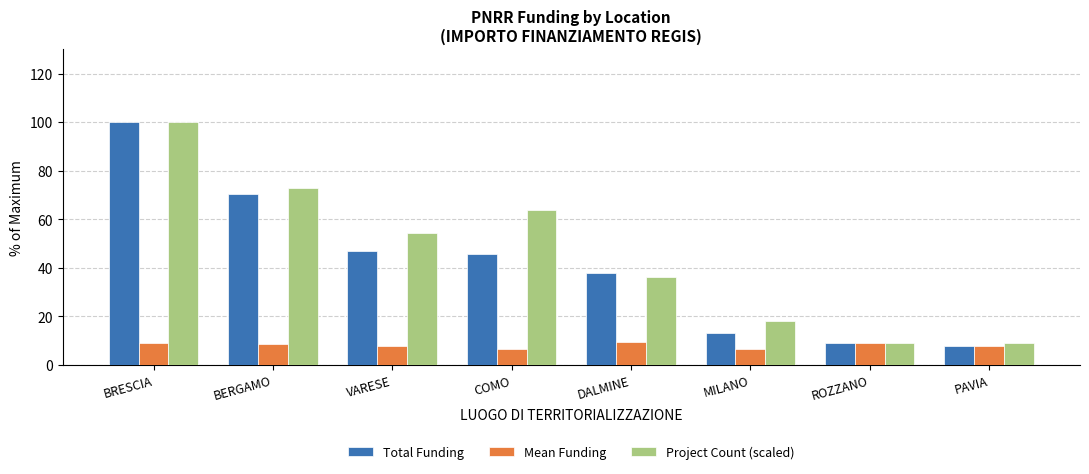

True or false: Mean Funding has a value of 9.1 at ROZZANO.

True